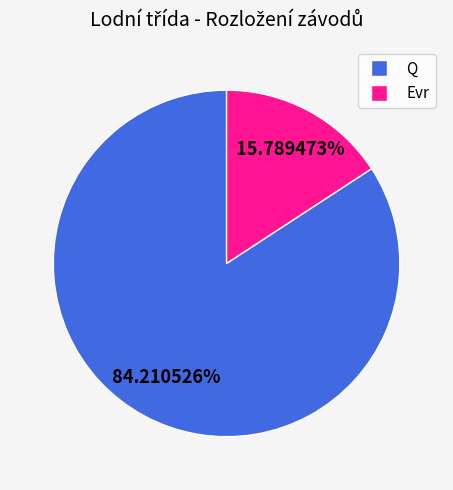

The Q slice represents 92% of the pie. True or false?

False